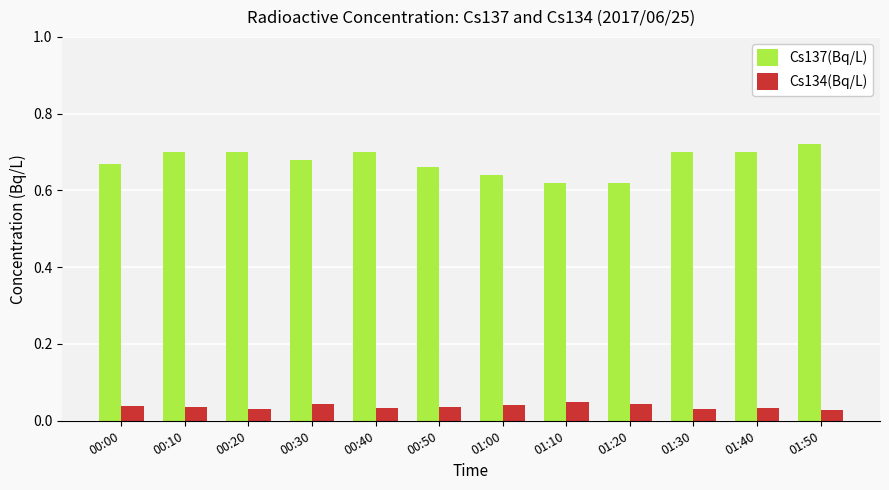

Which series has the largest total across all categories?

Cs137(Bq/L)